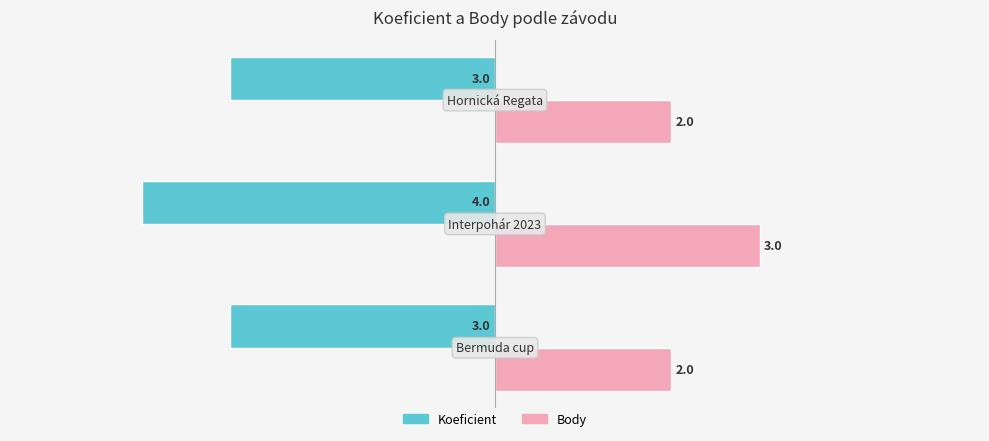

Rank the series by their average value, from highest to lowest.

Body, Koeficient